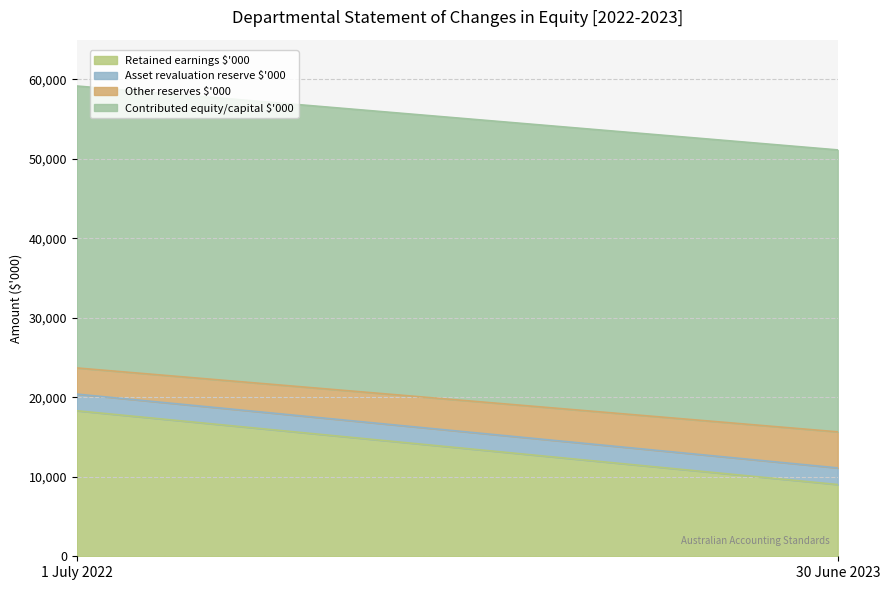

What is the sum of the Other reserves $'000 values at 30 June 2023 and 1 July 2022?

7828